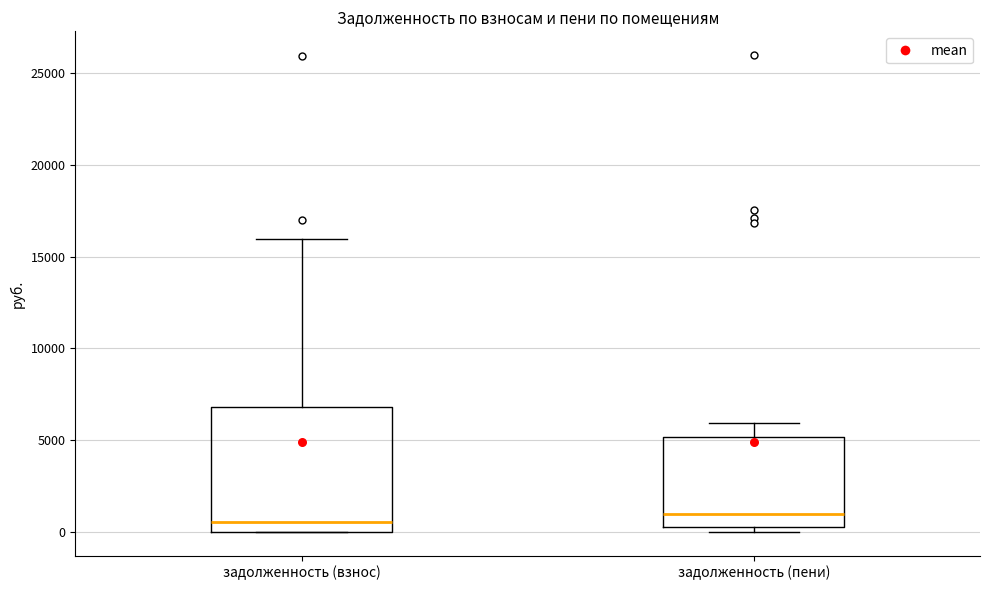

Comparing the boxes themselves (not the whiskers), which one is the tallest?

задолженность (взнос)